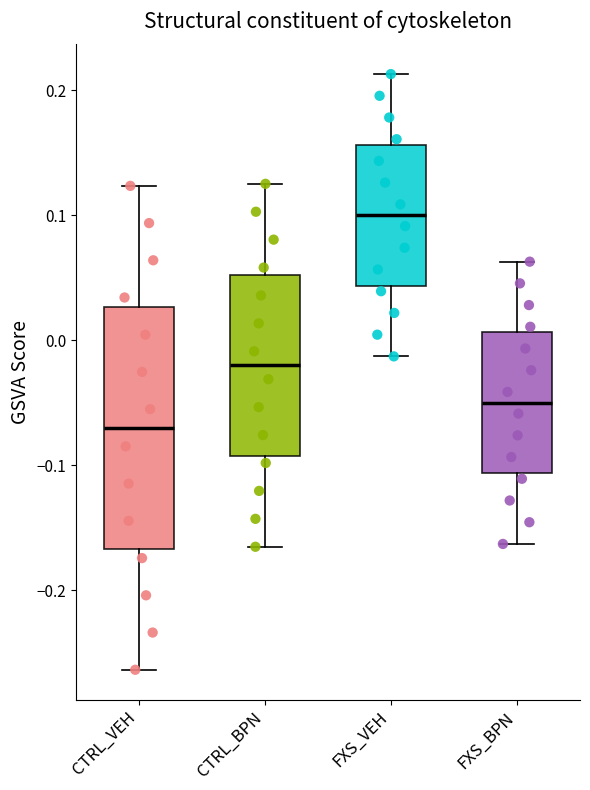

Where is the upper edge of the box for CTRL_VEH on the y-axis? The values are not printed on the chart, so give them approximately, as read against the axis.

0.03